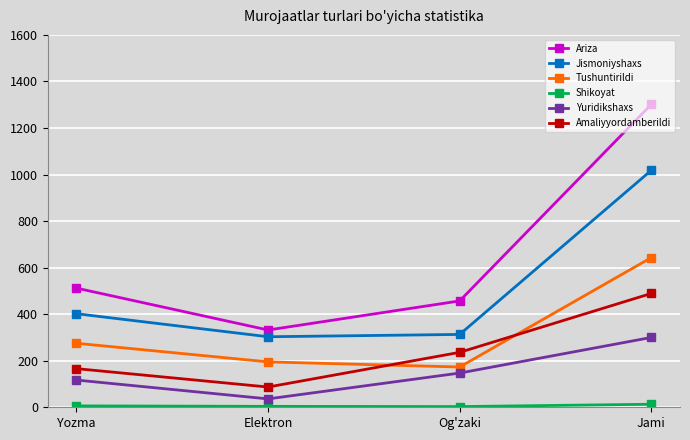

How many intersections are there between Tushuntirildi and Amaliyyordamberildi?

2